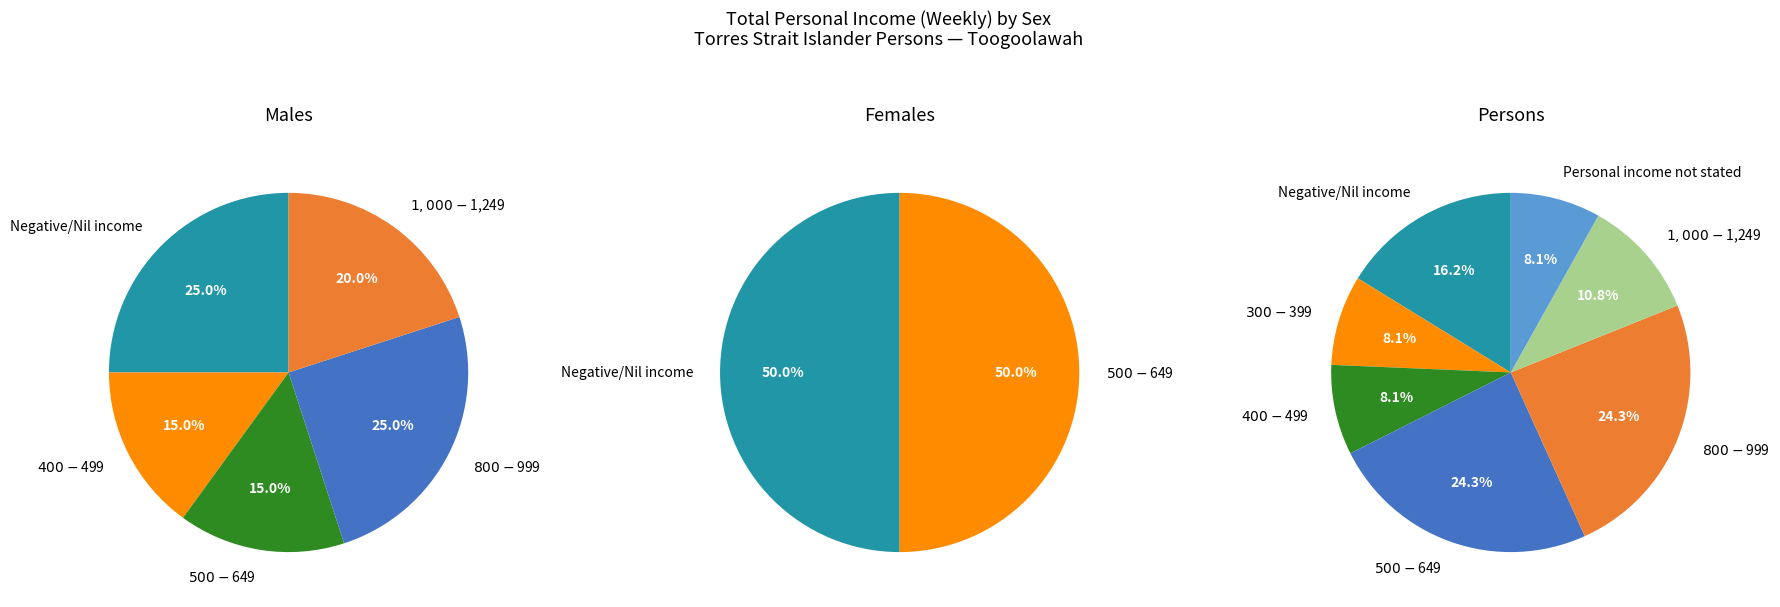

What percentage is the Negative/Nil income slice, to the nearest percent?

25%